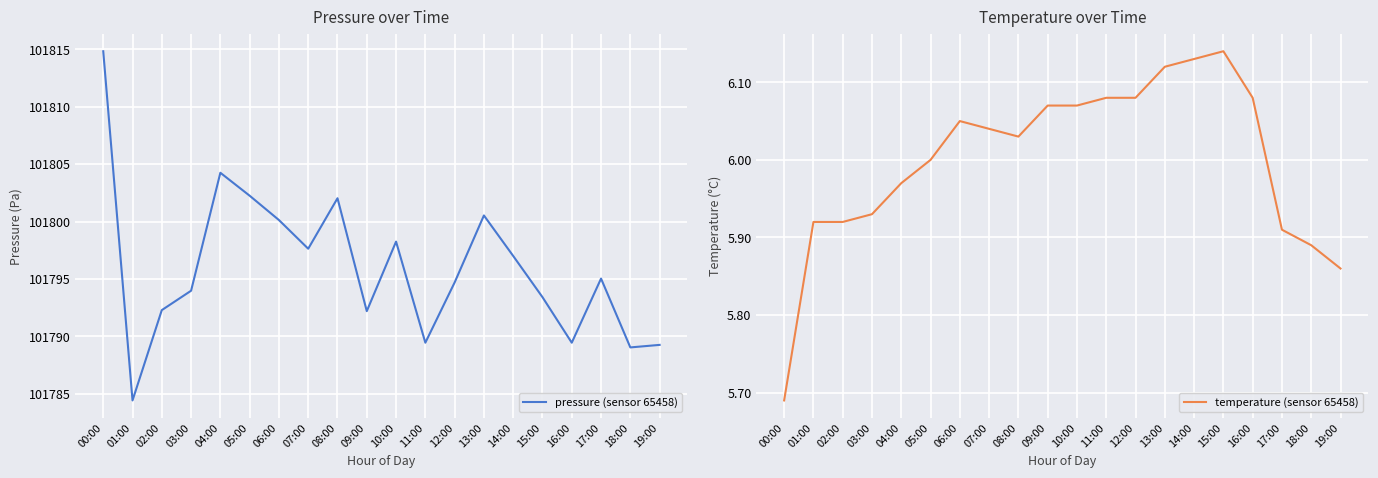

Rank the series by their average value, from lowest to highest.

temperature (sensor 65458), pressure (sensor 65458)